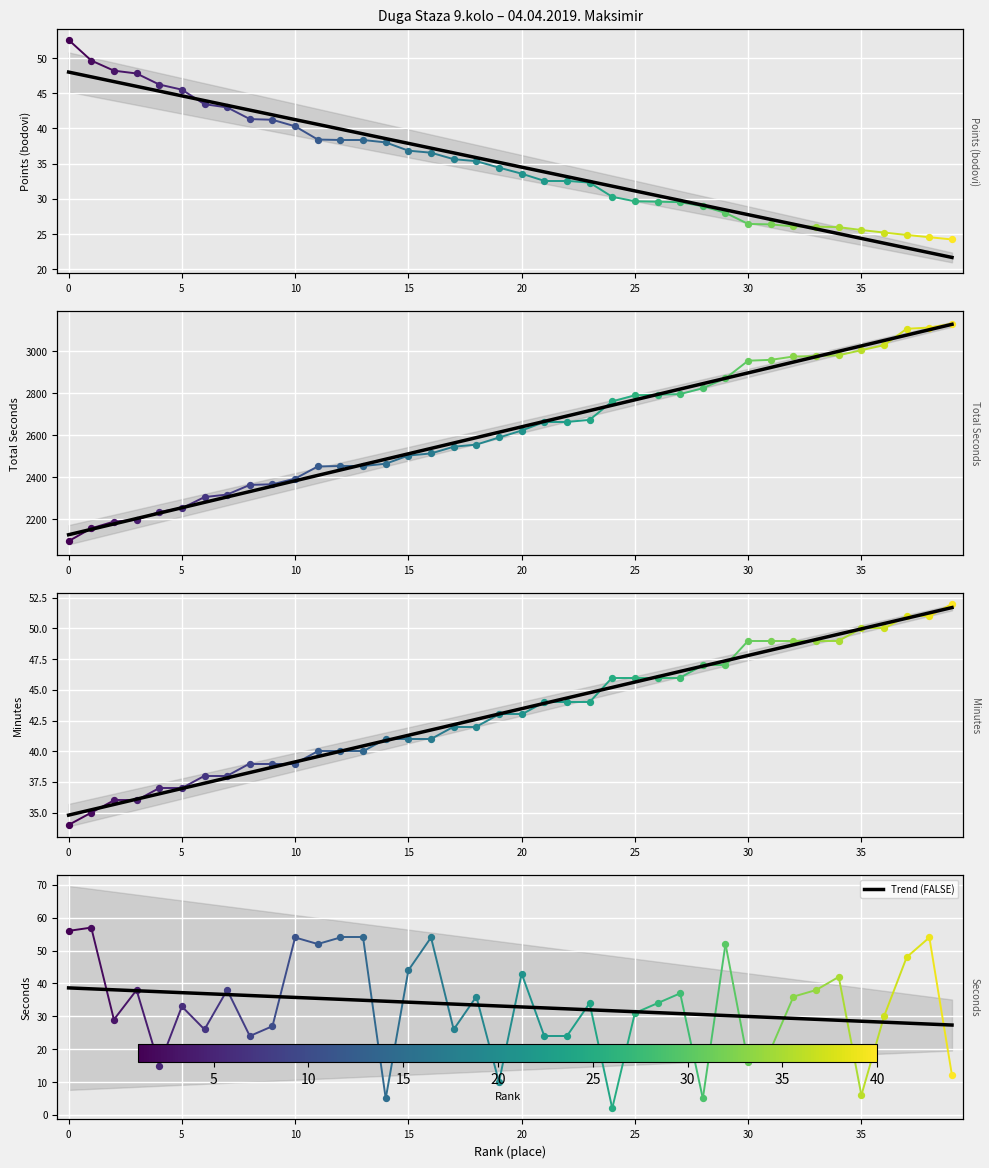

At how many categories does at least one series exceed 56?

40